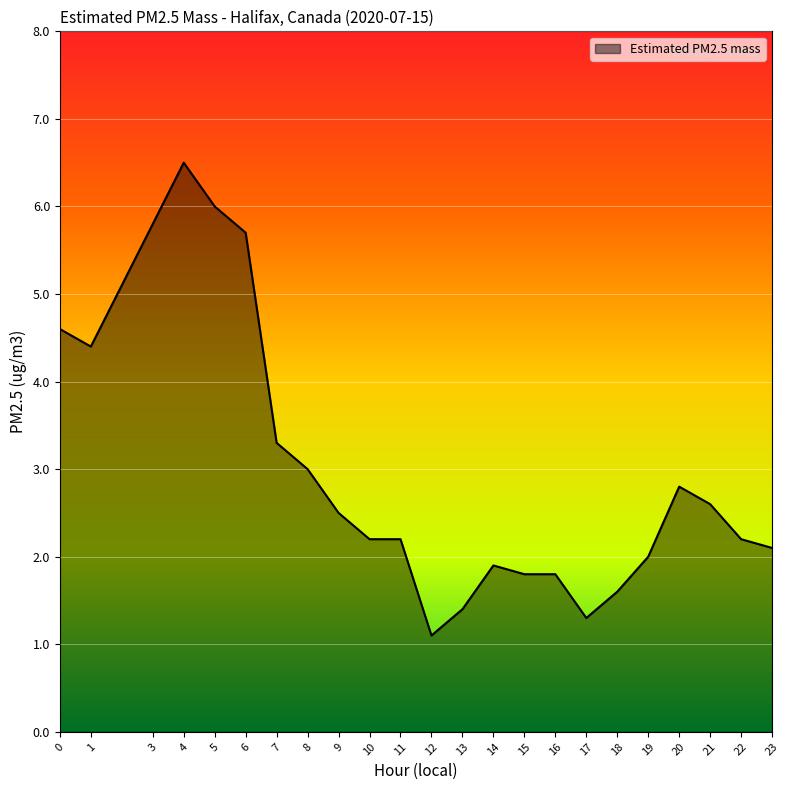

Is it true that the value at 18 is 1.6?

True